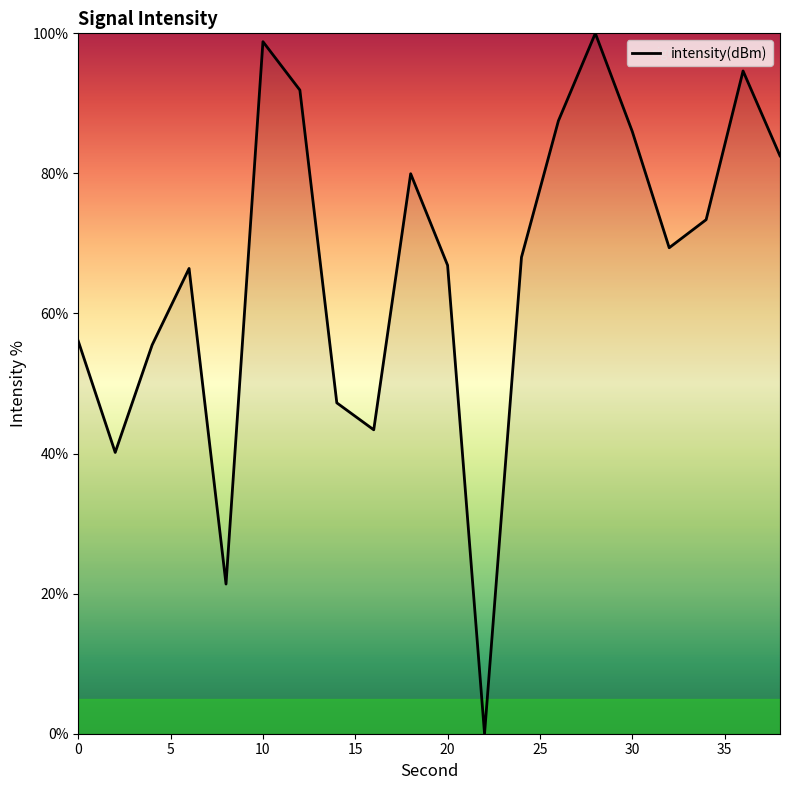

How many interior local peaks (higher than both neighbors) does the data have?

5